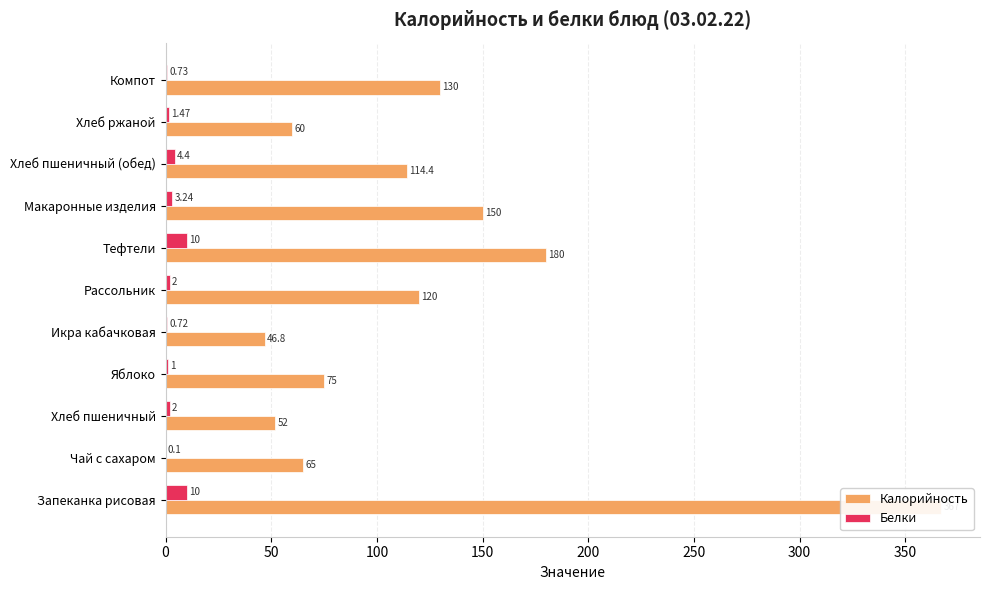

What is the difference between the second highest and second lowest values in the Белки series?

9.3